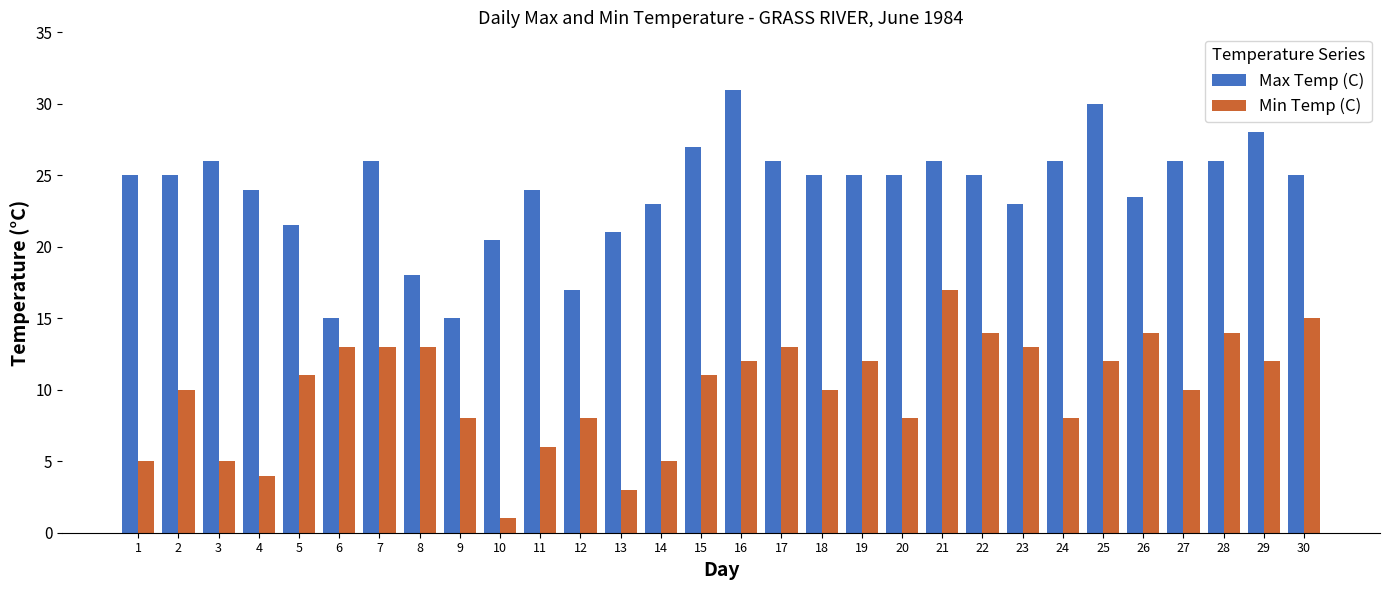

The value of Min Temp (C) at 21 is 22.2. True or false?

False